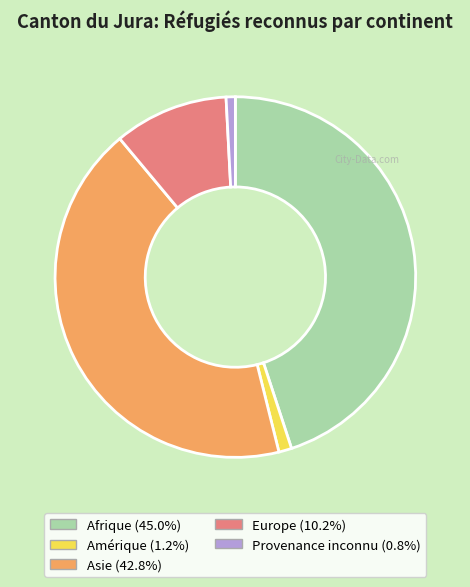

Is the sum of Afrique and Asie greater than half?

Yes